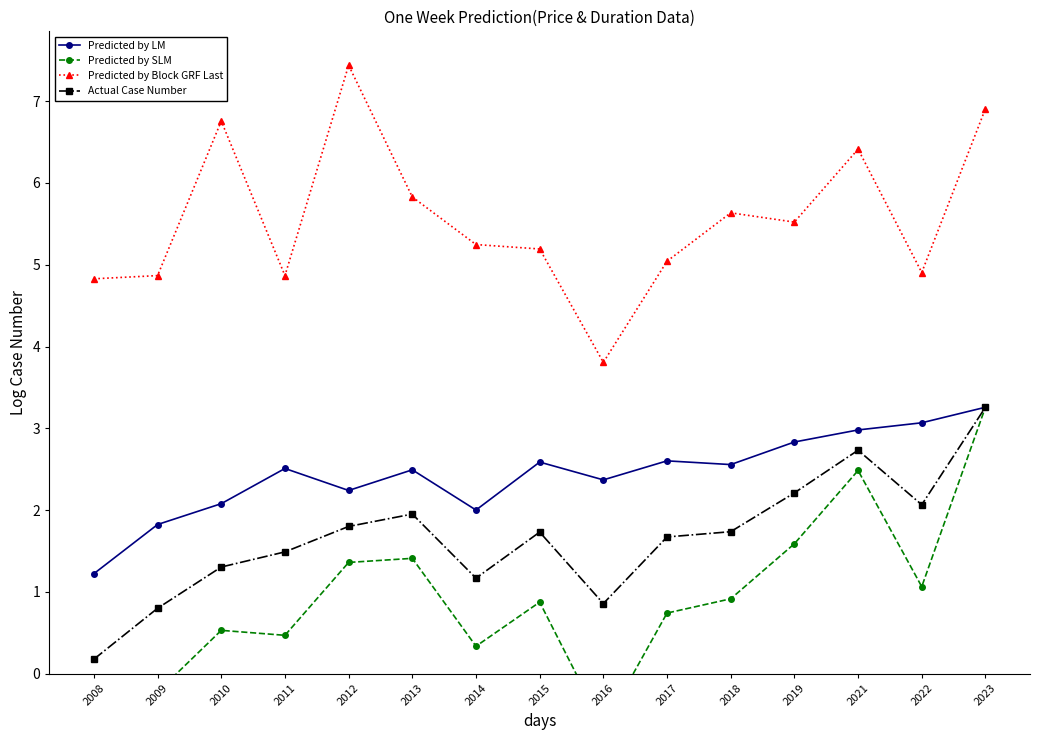

At how many categories does at least one series exceed 3?

15